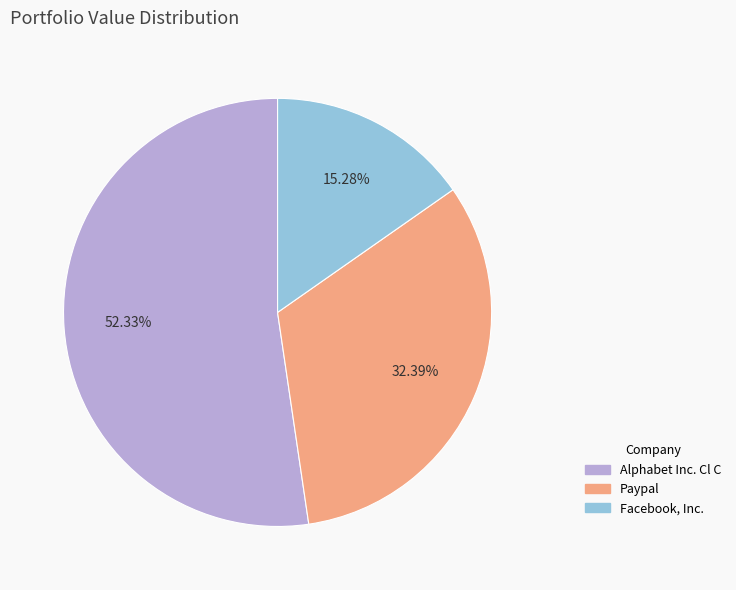

Which slice is the smallest?

Facebook, Inc.